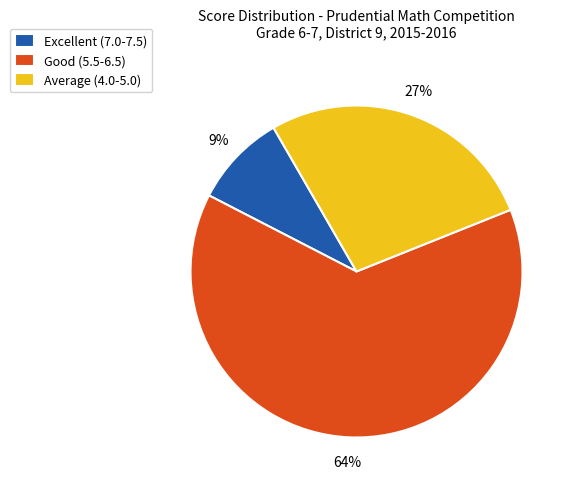

Is it true that Good (5.5-6.5) is 54% of the pie?

False